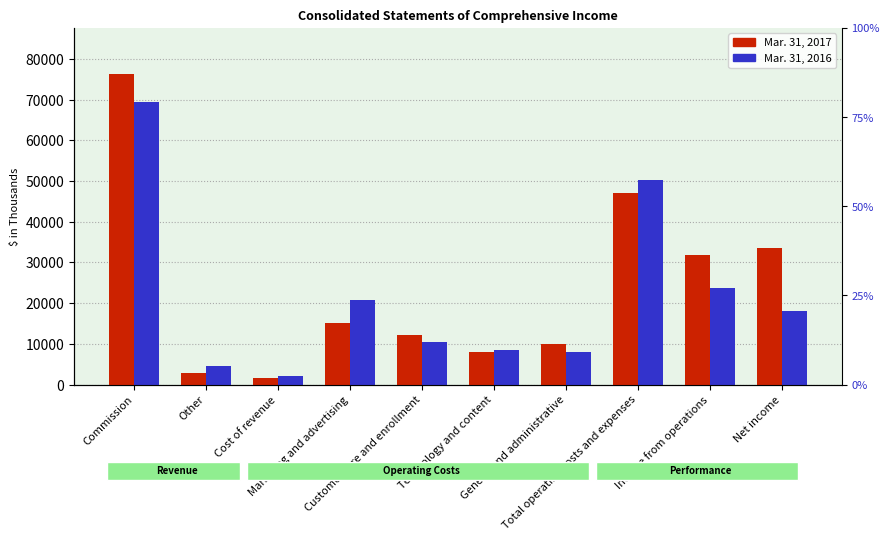

What is the label of the 6th bar from the right?

Customer care and enrollment